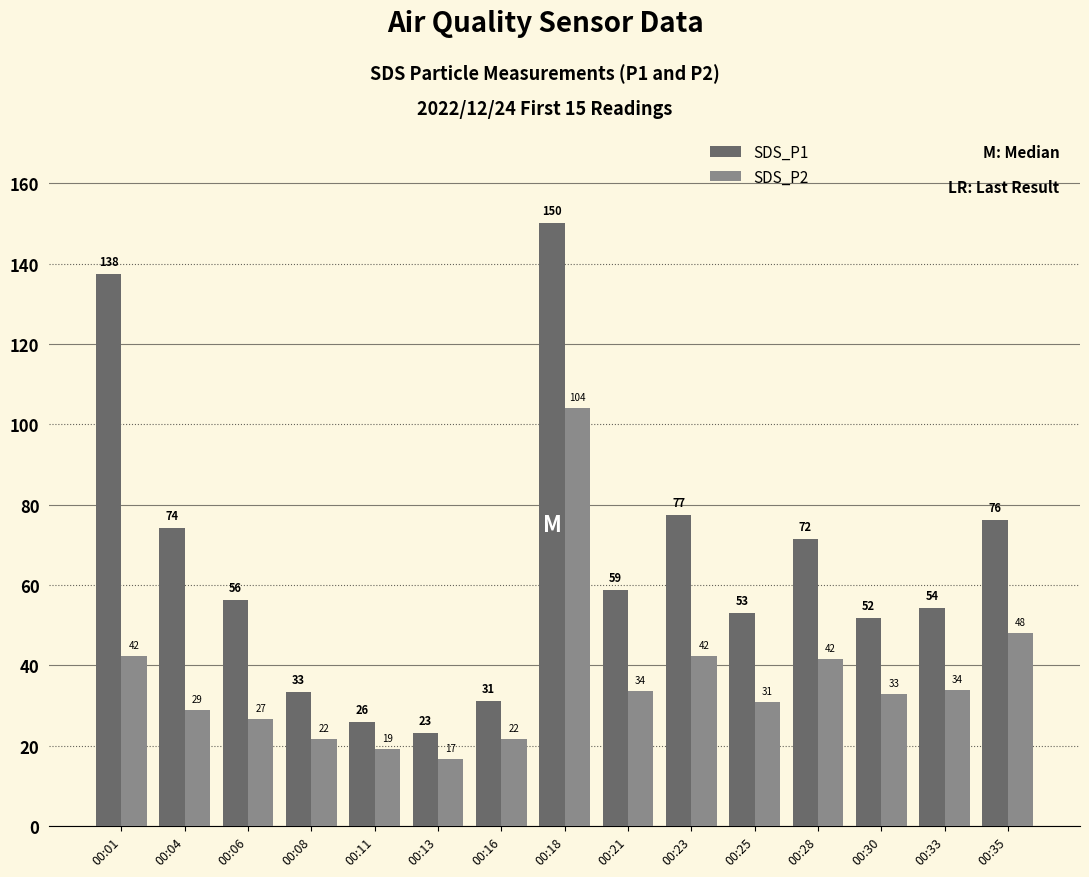

What is the value of the SDS_P2 bar at the 9th from the left?

33.6